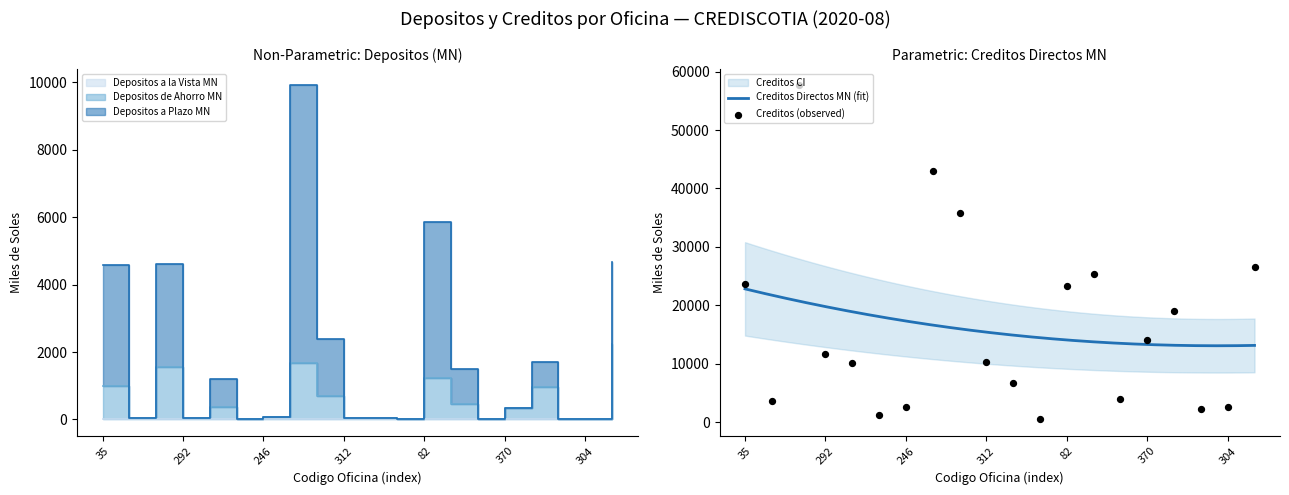

Which series has the largest Y range (max minus min)?

Creditos Directos MN